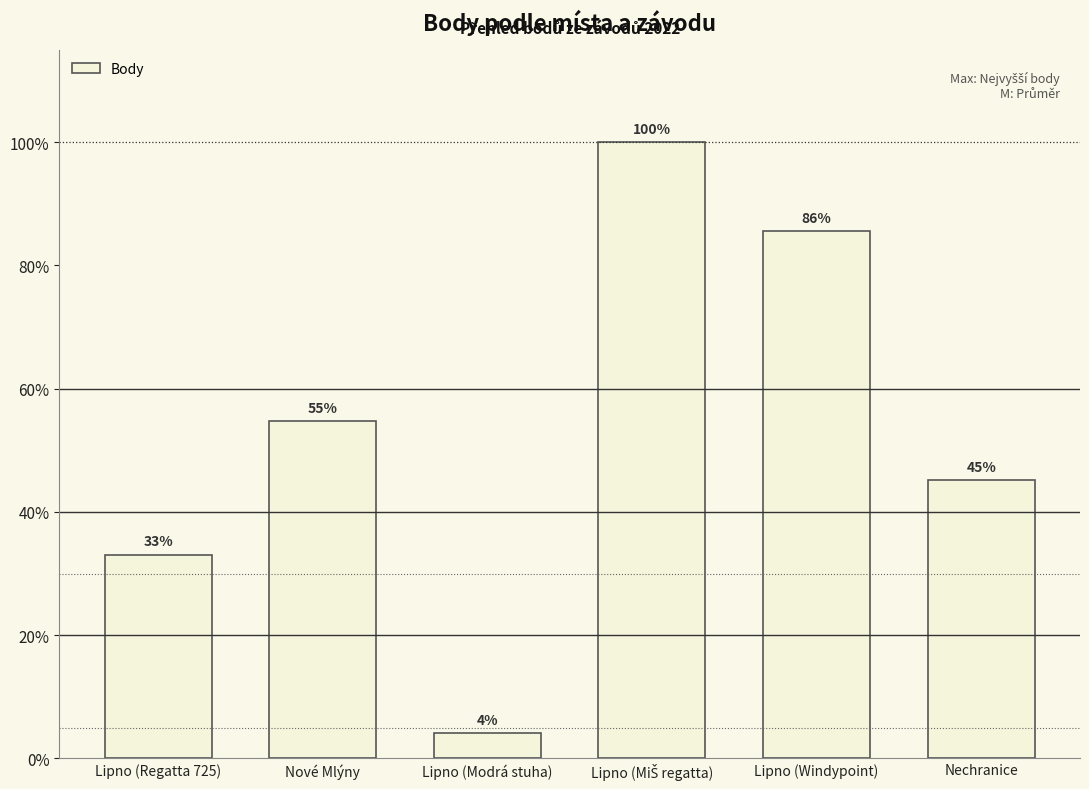

Are the bars horizontal?

No